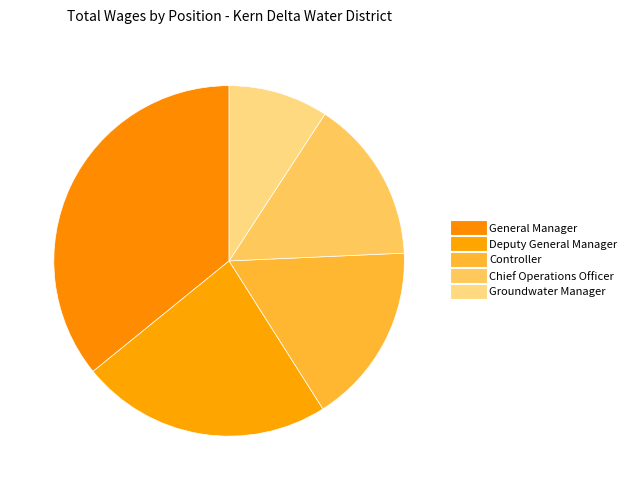

Does Chief Operations Officer represent more than half of the total?

No